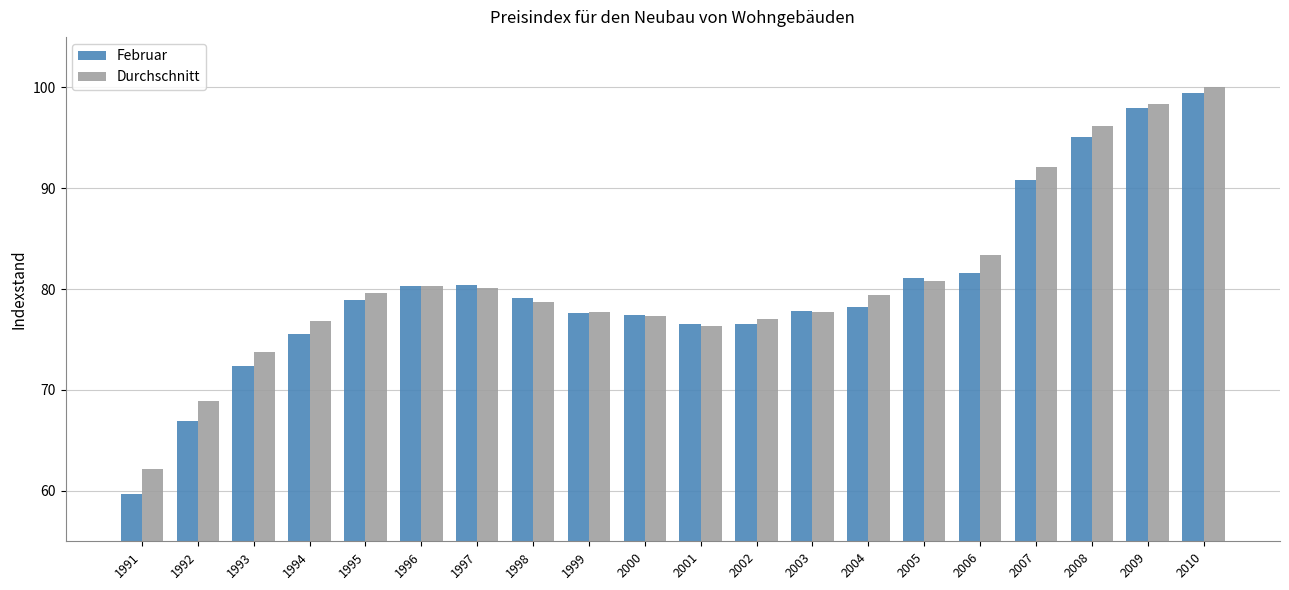

What is the approximate value of Februar at 1994?

75.5